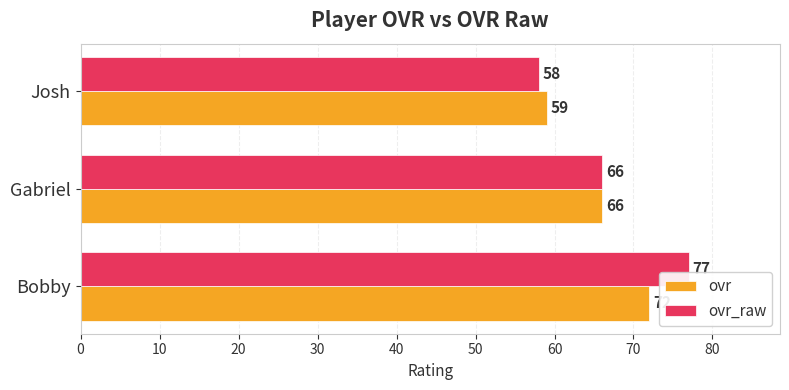

What are all the series names shown in the legend?

ovr, ovr_raw